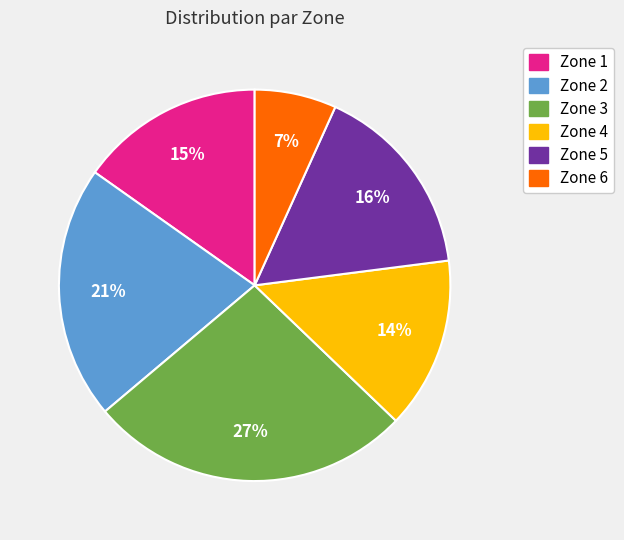

Which has a higher value, Zone 6 or Zone 1?

Zone 1